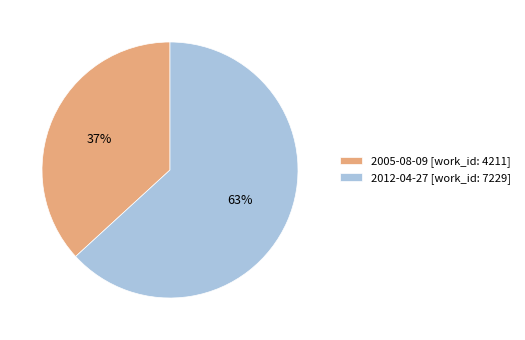

To the nearest percent, what portion does 2005-08-09 represent?

37%